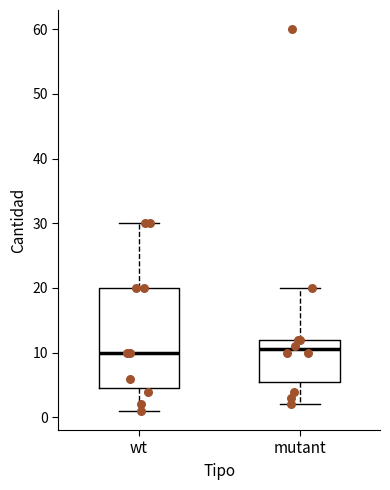

Comparing the boxes themselves (not the whiskers), which one is the tallest?

wt